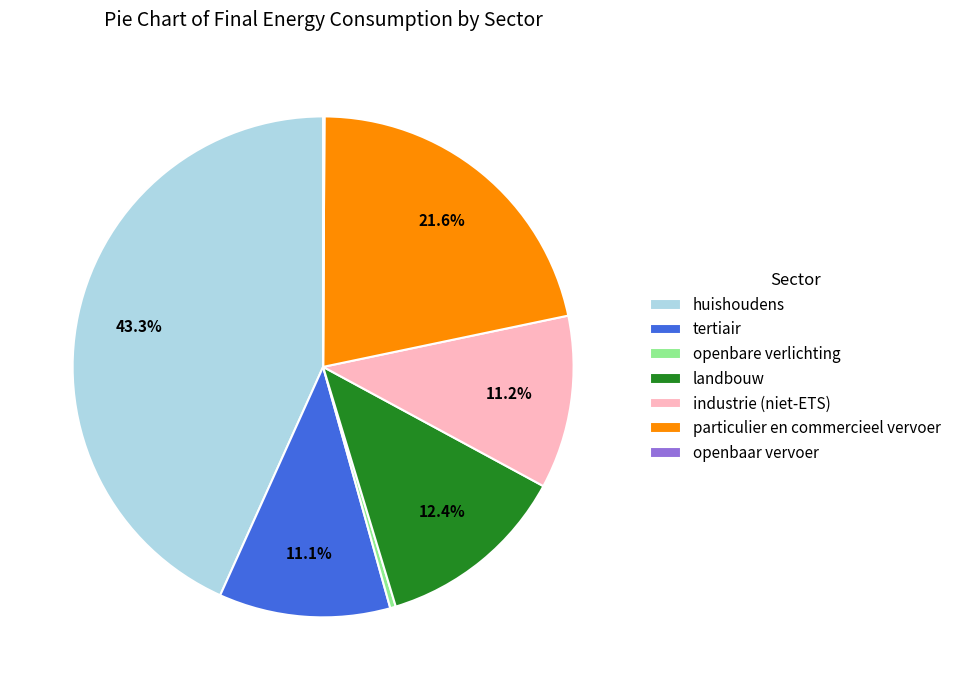

Which category has the biggest portion of the pie?

huishoudens